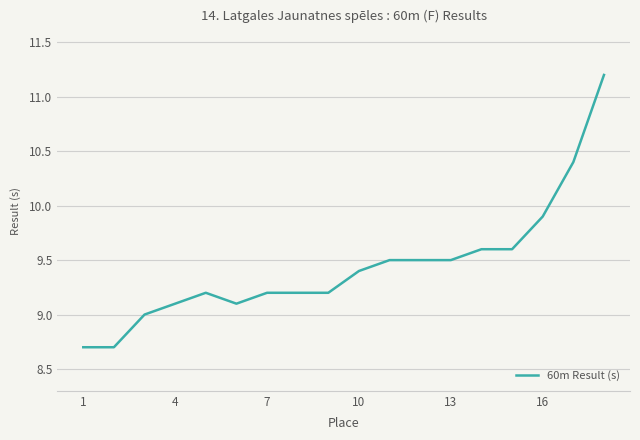

What is the smallest value displayed?

8.7